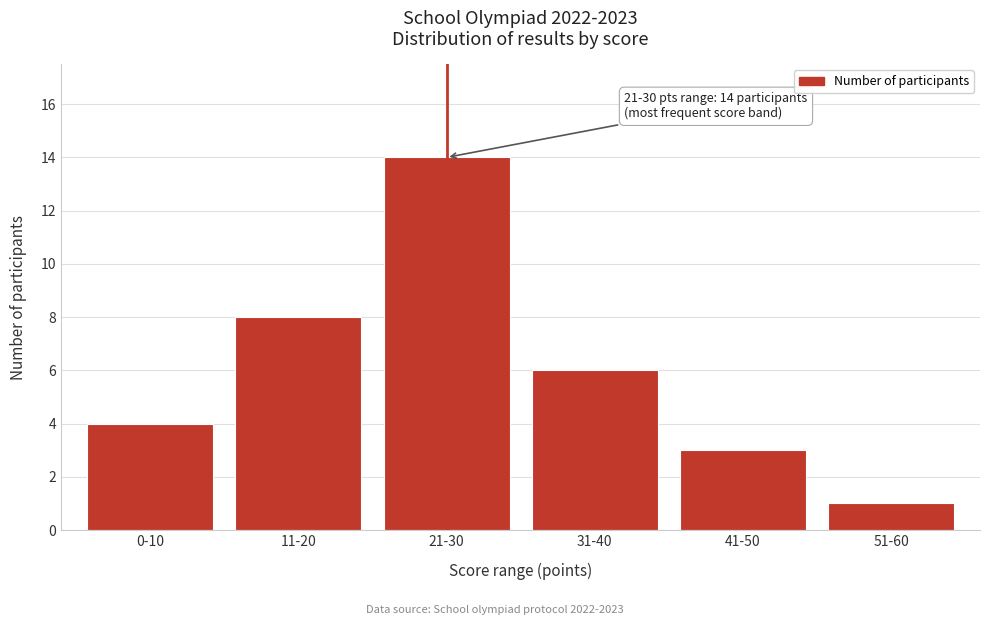

Reading left to right, what are all the values shown in this chart?

4	8	14	6	3	1